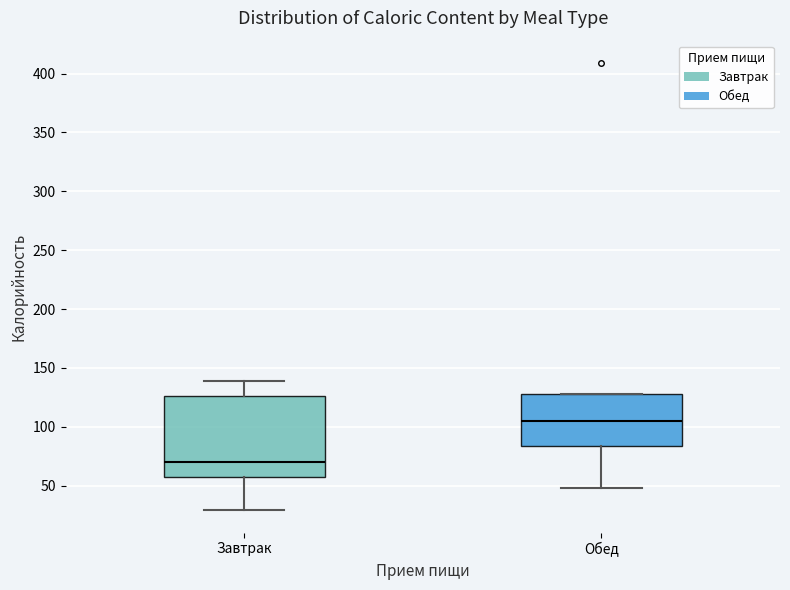

Which box is the tallest, from its lower edge to its upper edge?

Завтрак